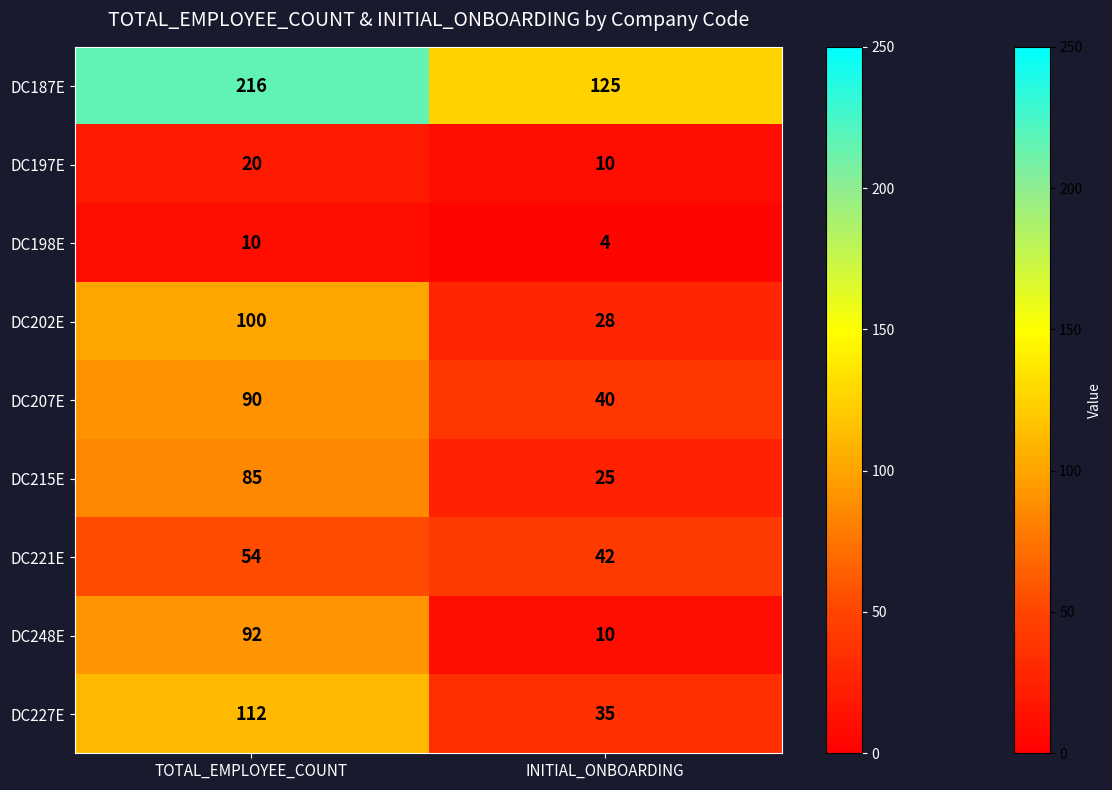

Reading left to right, transcribe all the data shown in this chart.

DC187E: 216	125
DC197E: 20	10
DC198E: 10	4
DC202E: 100	28
DC207E: 90	40
DC215E: 85	25
DC221E: 54	42
DC248E: 92	10
DC227E: 112	35